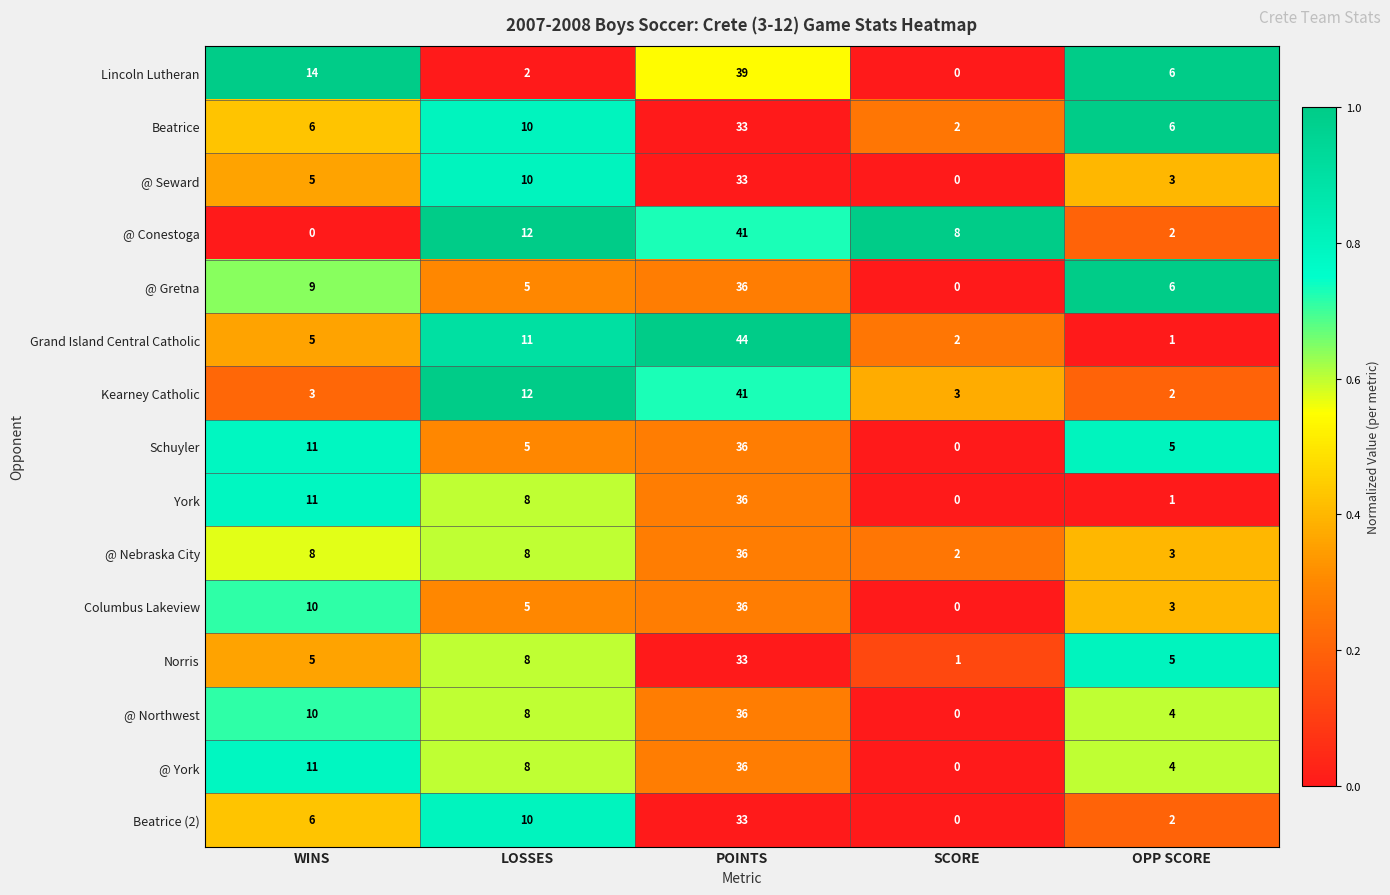

What is the sum of all Kearney Catholic values?

61